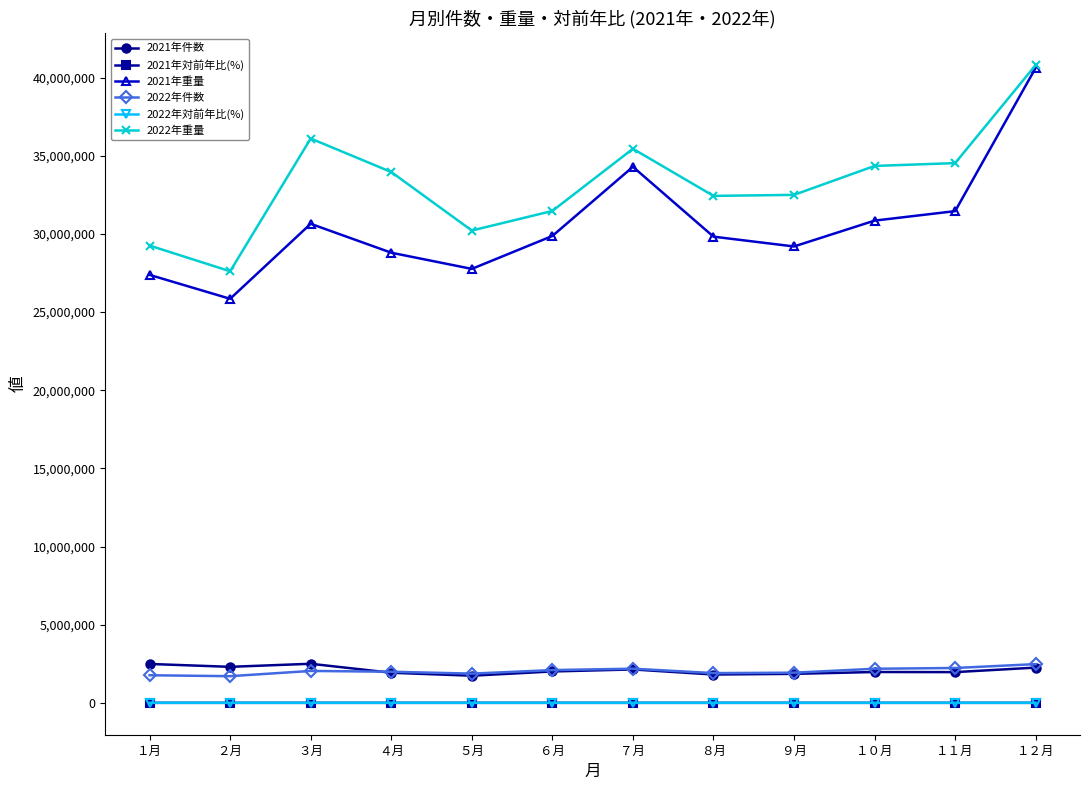

Where is the first local maximum for 2021年重量?

３月